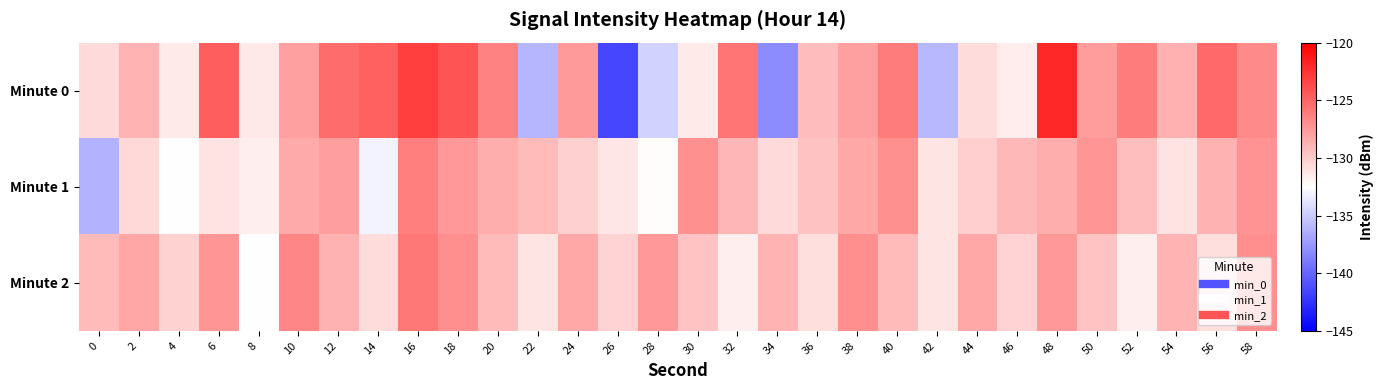

Rank the series by their maximum value, from lowest to highest.

Minute 1, Minute 2, Minute 0